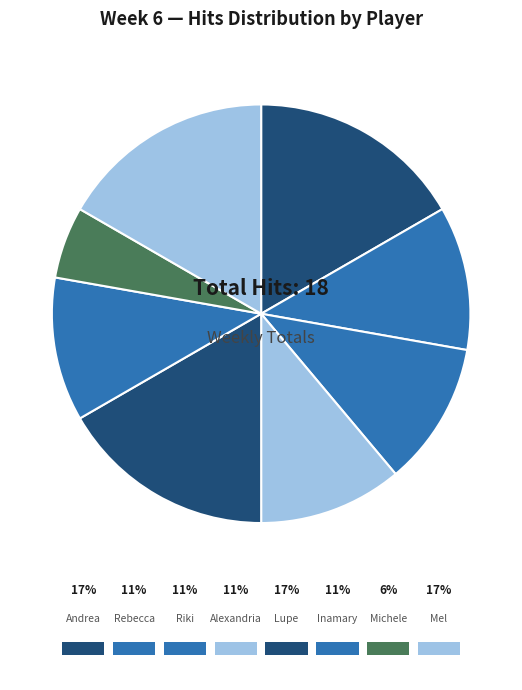

How much of the chart is everything except Mel Guordiola?

83.3%